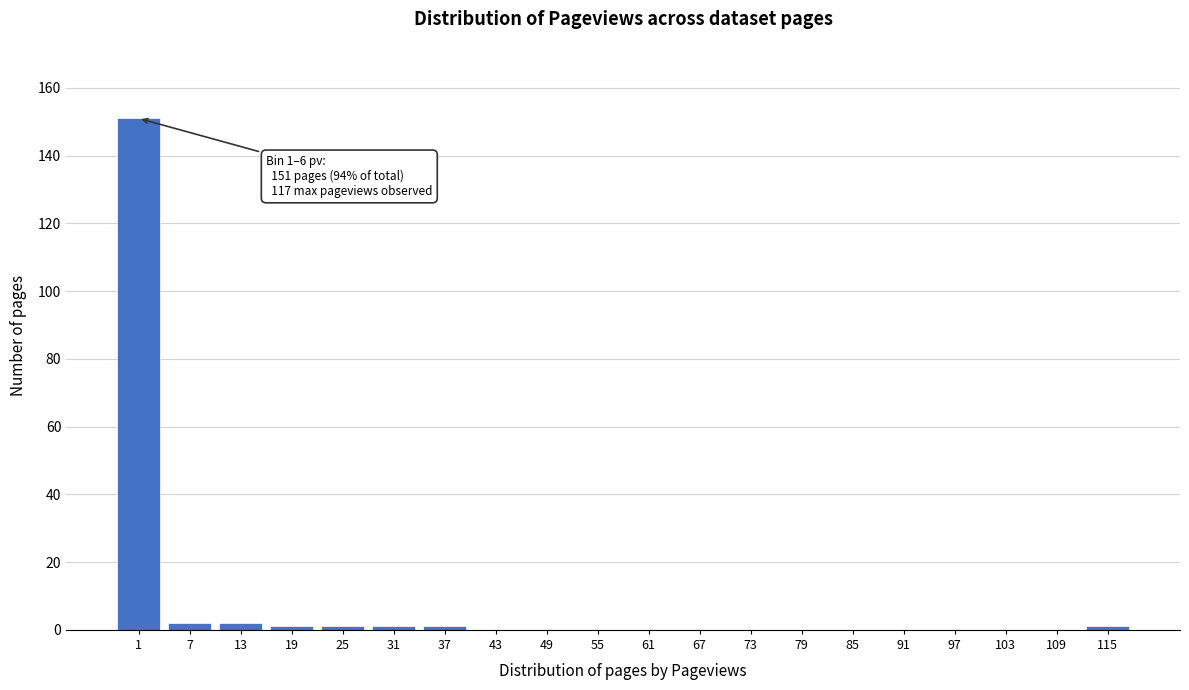

Reading left to right, what are all the values shown in this chart?

1=151	7=2	13=2	19=1	25=1	31=1	37=1	43=0	49=0	55=0	61=0	67=0	73=0	79=0	85=0	91=0	97=0	103=0	109=0	115=1